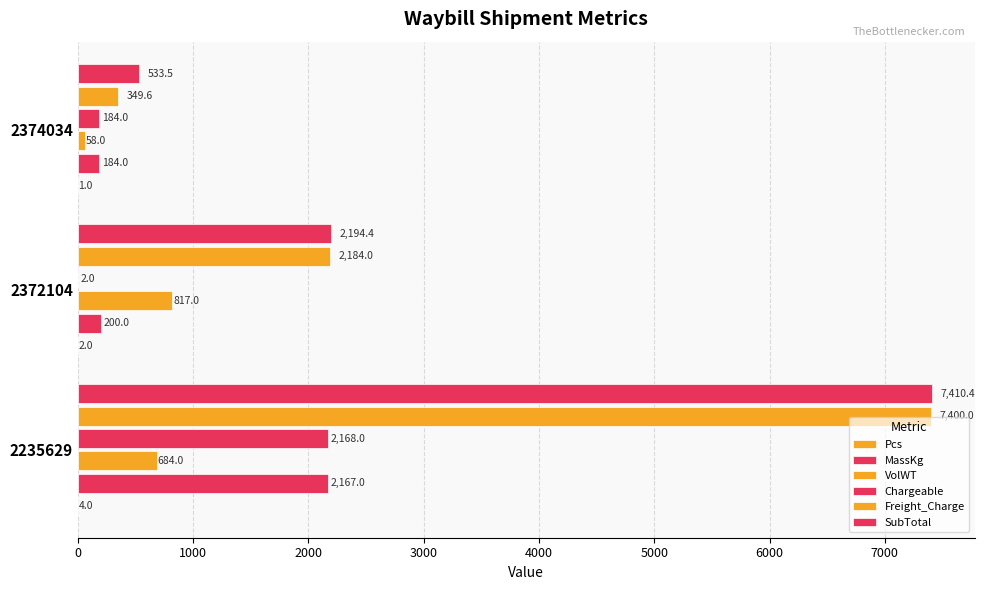

What is the maximum value for MassKg?

2167.0